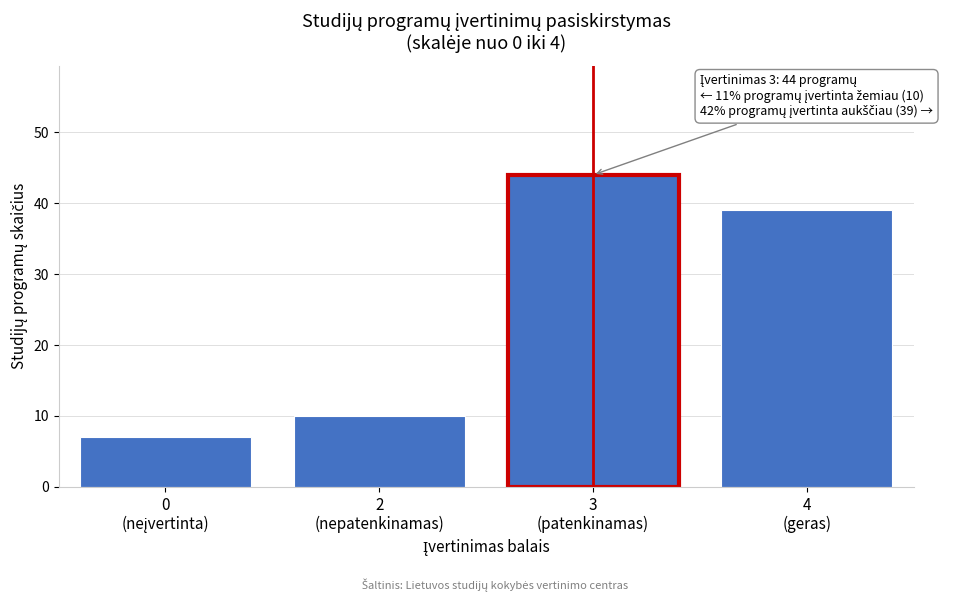

Reading left to right, transcribe all the data shown in this chart.

7	10	44	39